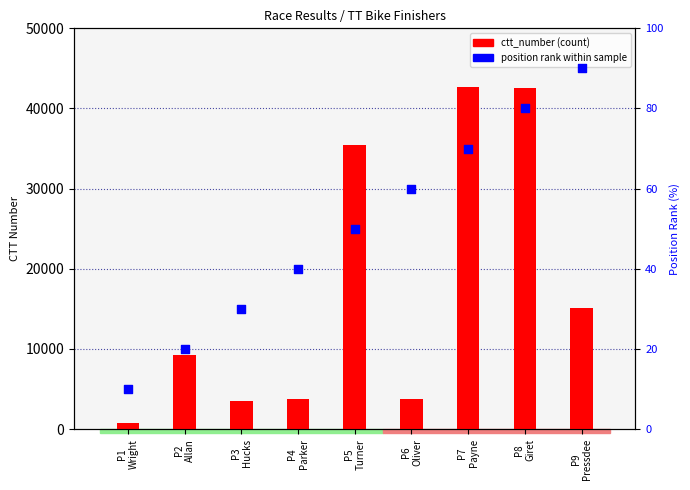

Is the value of ctt_number at P4
Parker greater than the value of position rank at P5
Turner?

Yes